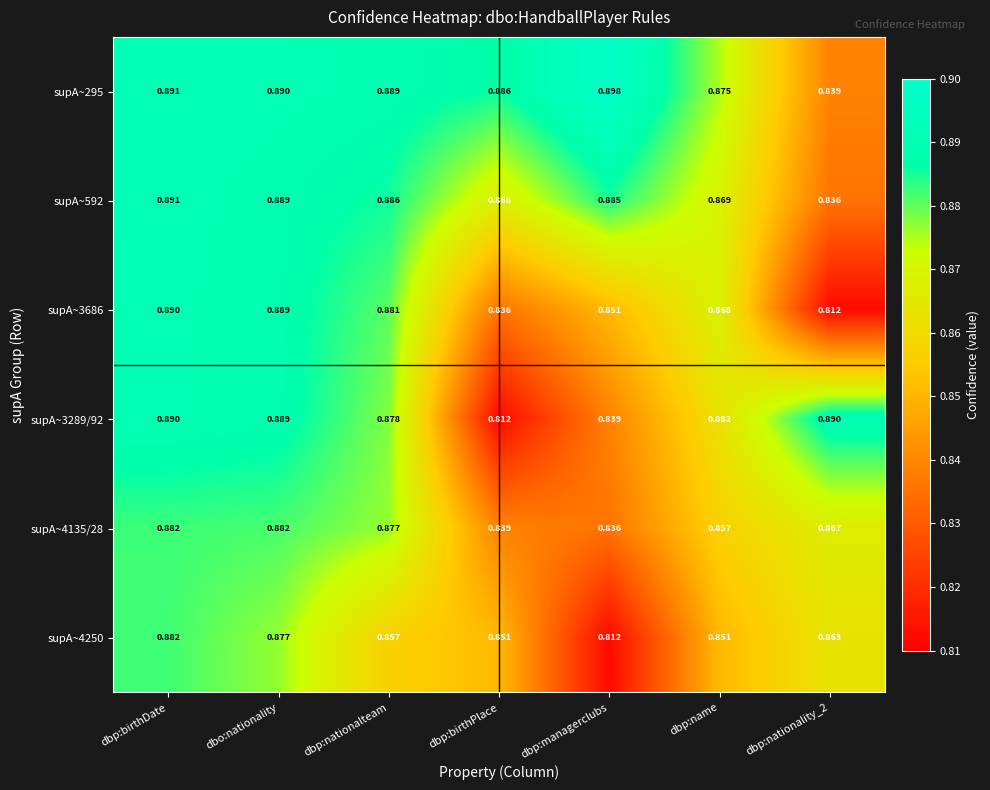

At which label is supA~4135/28 closest to 0?

dbp:managerclubs